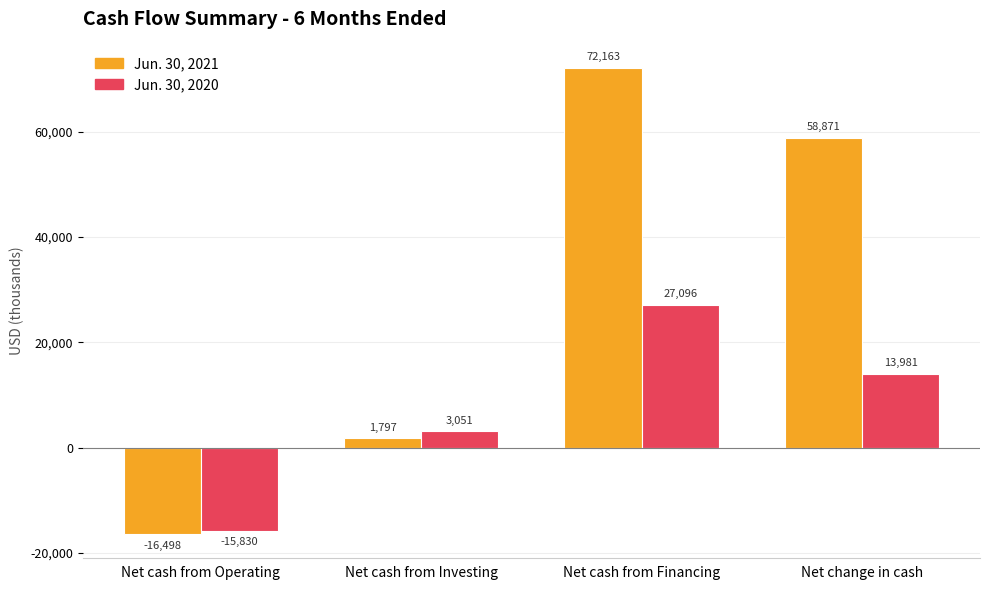

Reading left to right, transcribe all the data shown in this chart.

Jun. 30, 2021: -16498	1797	72163	58871
Jun. 30, 2020: -15830	3051	27096	13981